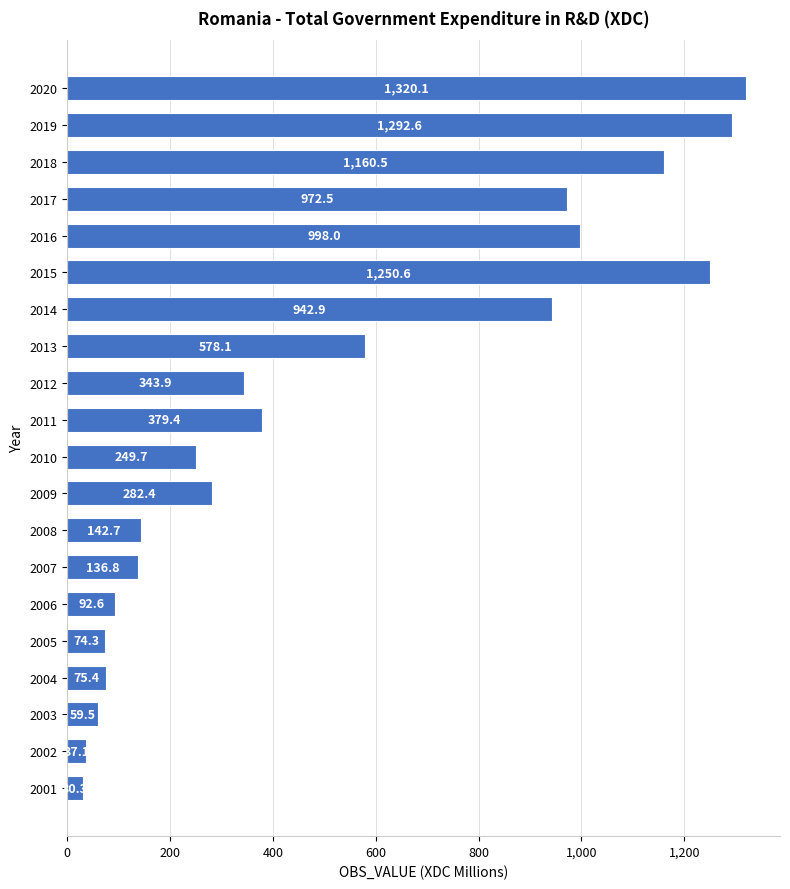

Between 2012 and 2008, which is larger?

2012